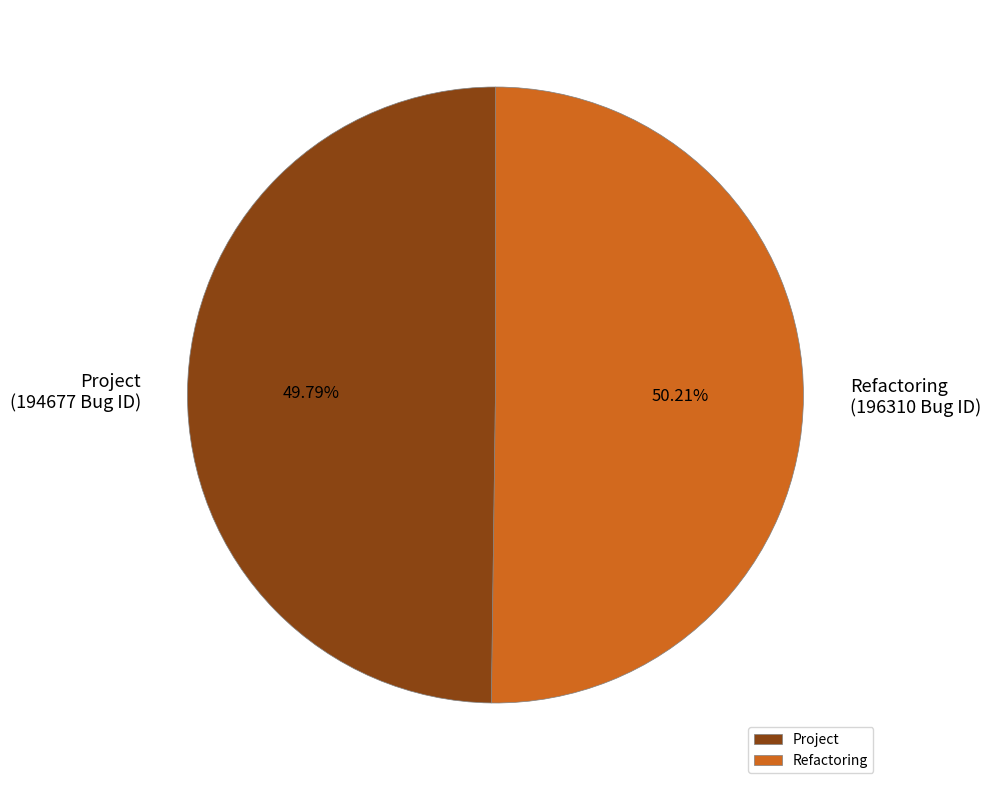

Combined, do Refactoring and Project account for over 50%?

Yes